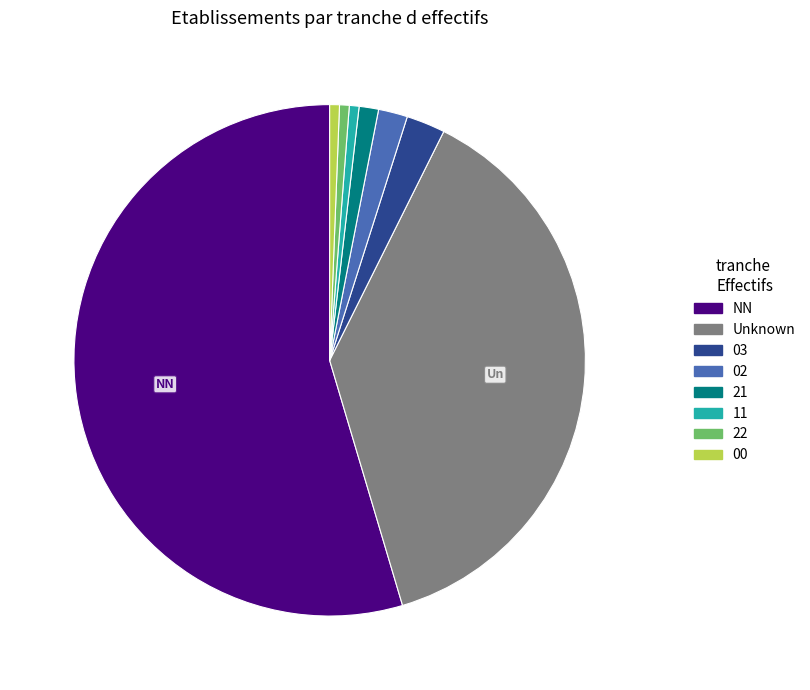

The 22 slice represents 11% of the pie. True or false?

False